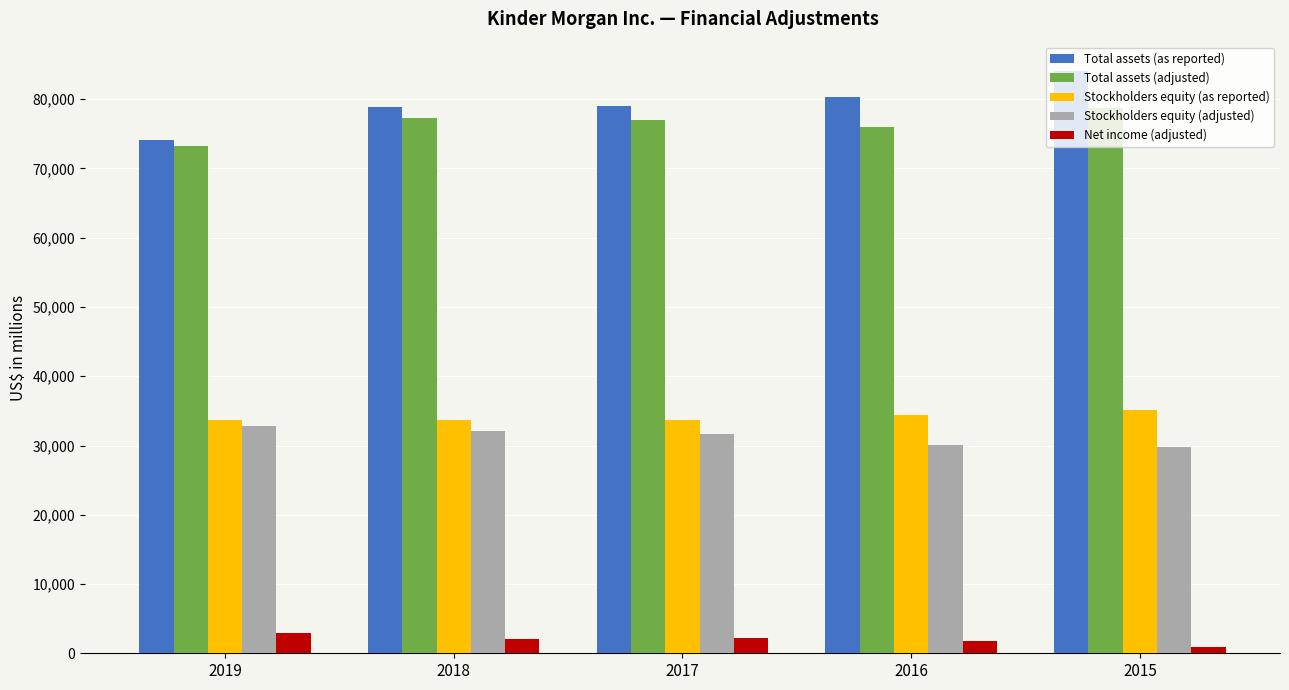

Count the number of data series in this chart.

5